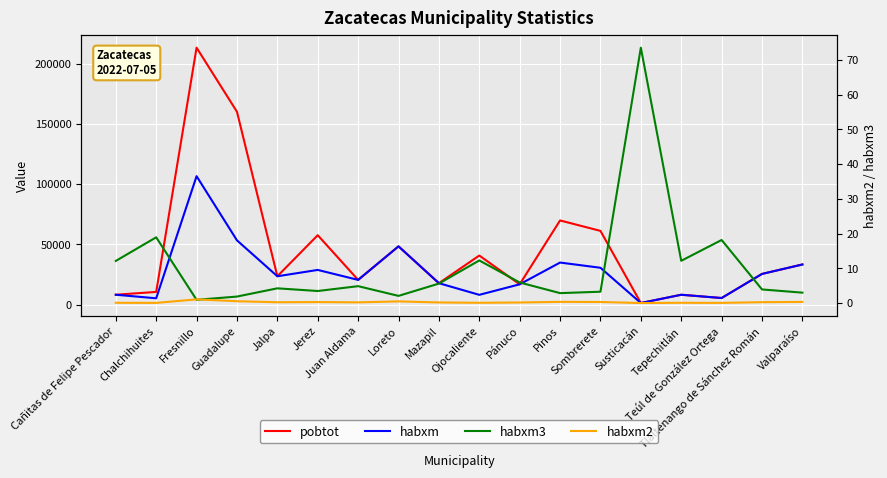

True or false: habxm3 and habxm intersect in this chart.

False